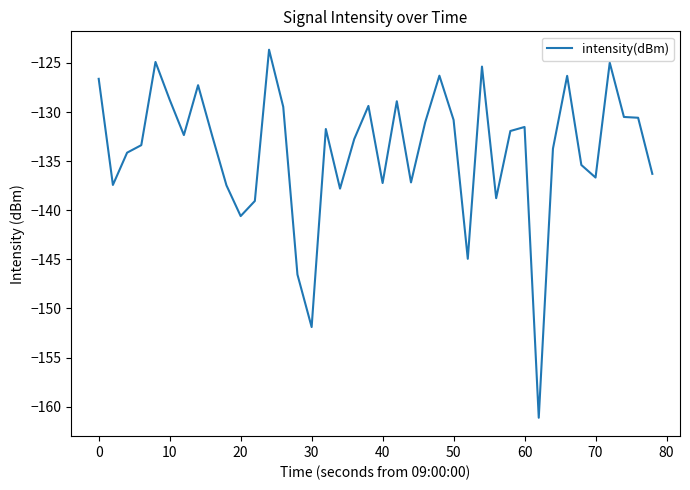

What is the maximum value shown in the chart?

-123.7